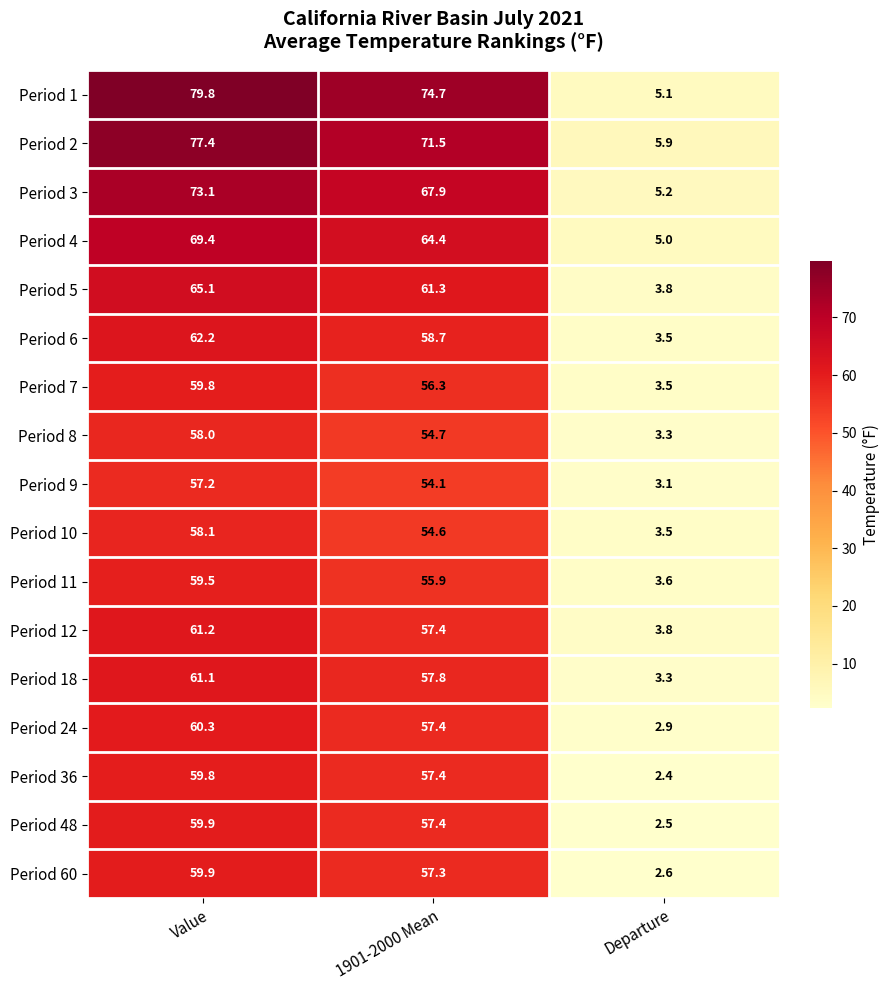

At which category is the sum across all series the highest?

Value